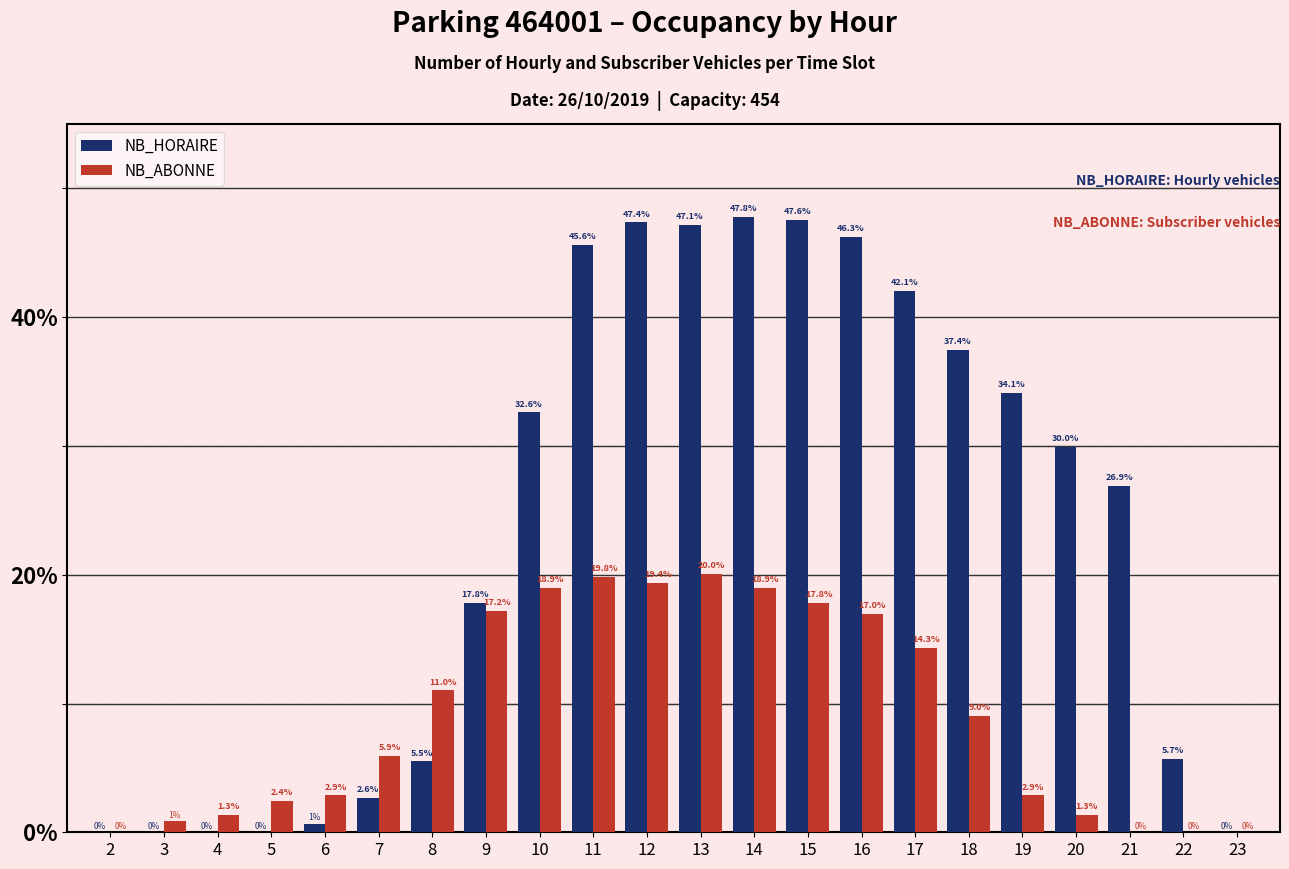

Is the value of NB_ABONNE at 14 greater than the value of NB_HORAIRE at 3?

Yes